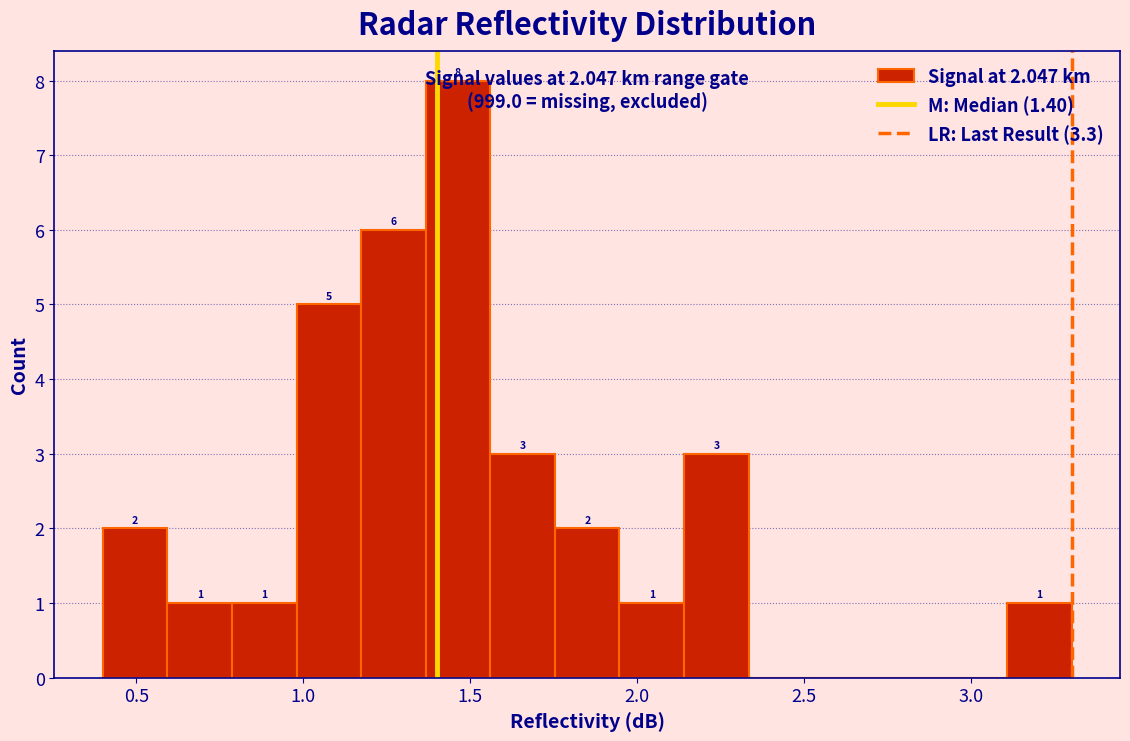

Around what value on the x-axis is the tallest bar? Give the approximate position of its centre, as read against the axis.

1.45